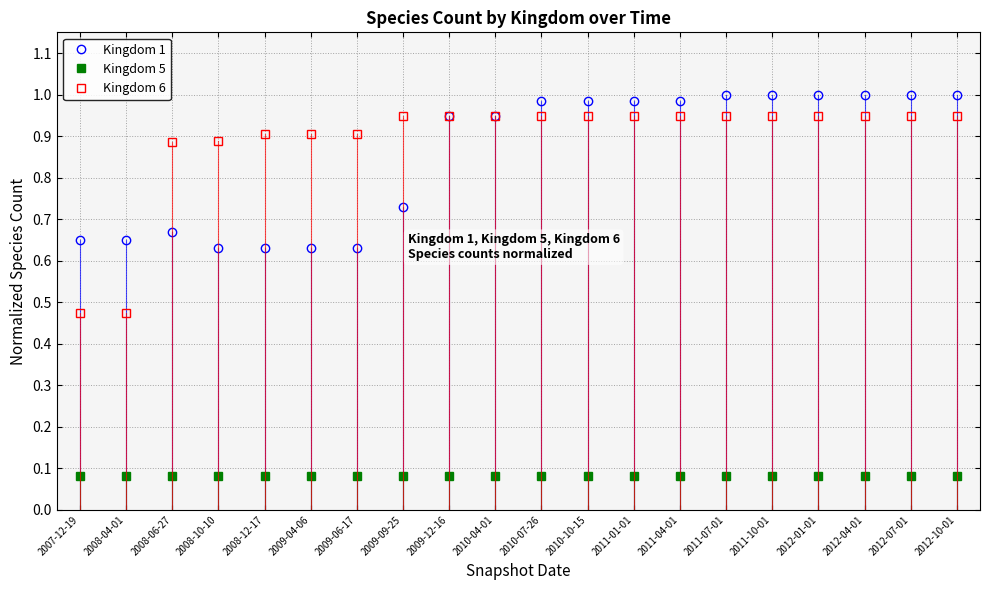

True or false: Kingdom 5 and Kingdom 1 cross at least once.

False